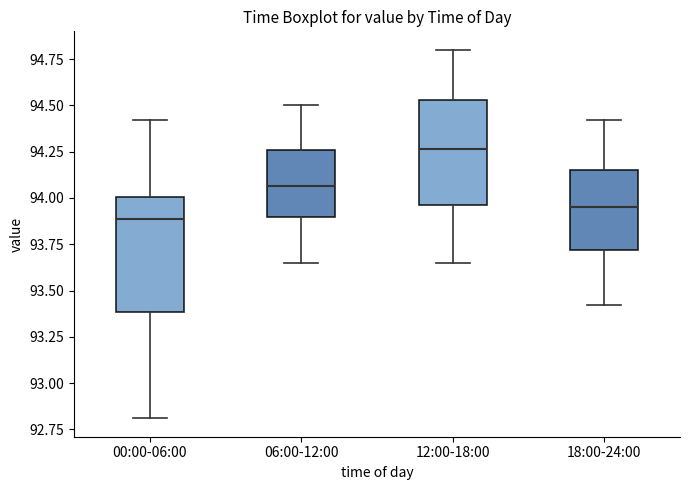

Where does the upper whisker of the box for 06:00-12:00 end on the y-axis? The values are not printed on the chart, so give them approximately, as read against the axis.

94.50